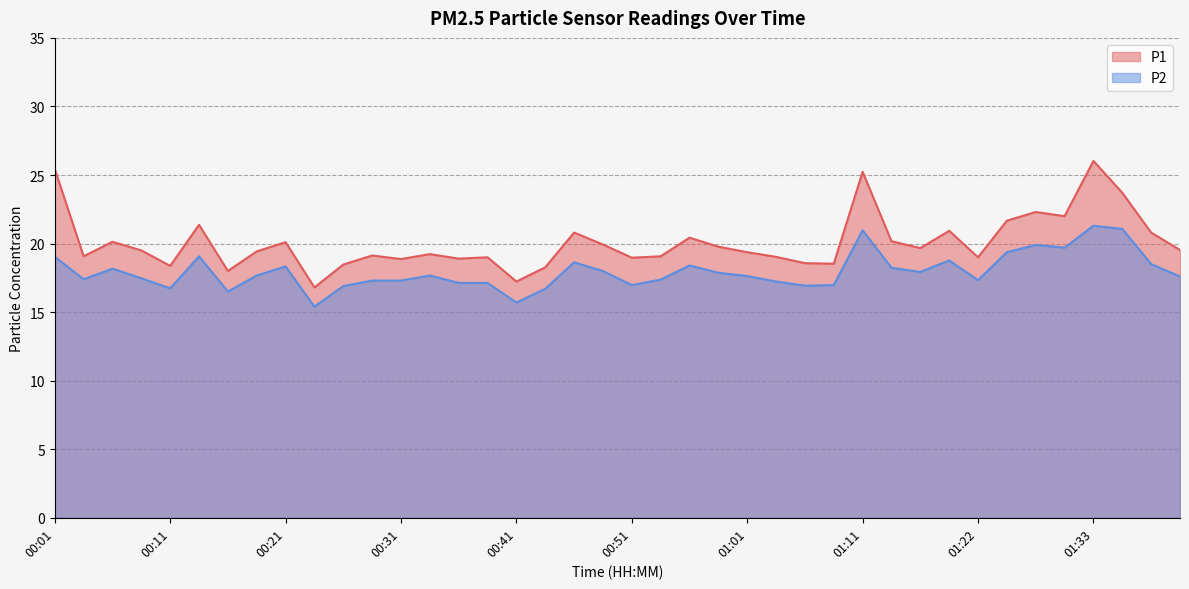

What are all the series names shown in the legend?

P1, P2